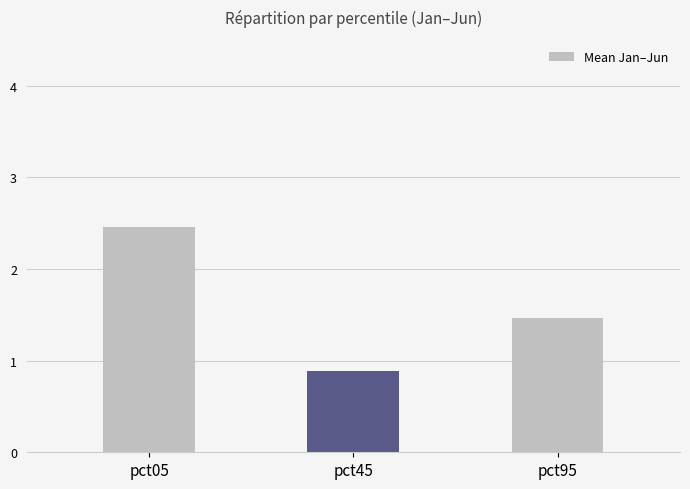

Reading left to right, what are all the values shown in this chart?

2.5	0.9	1.5